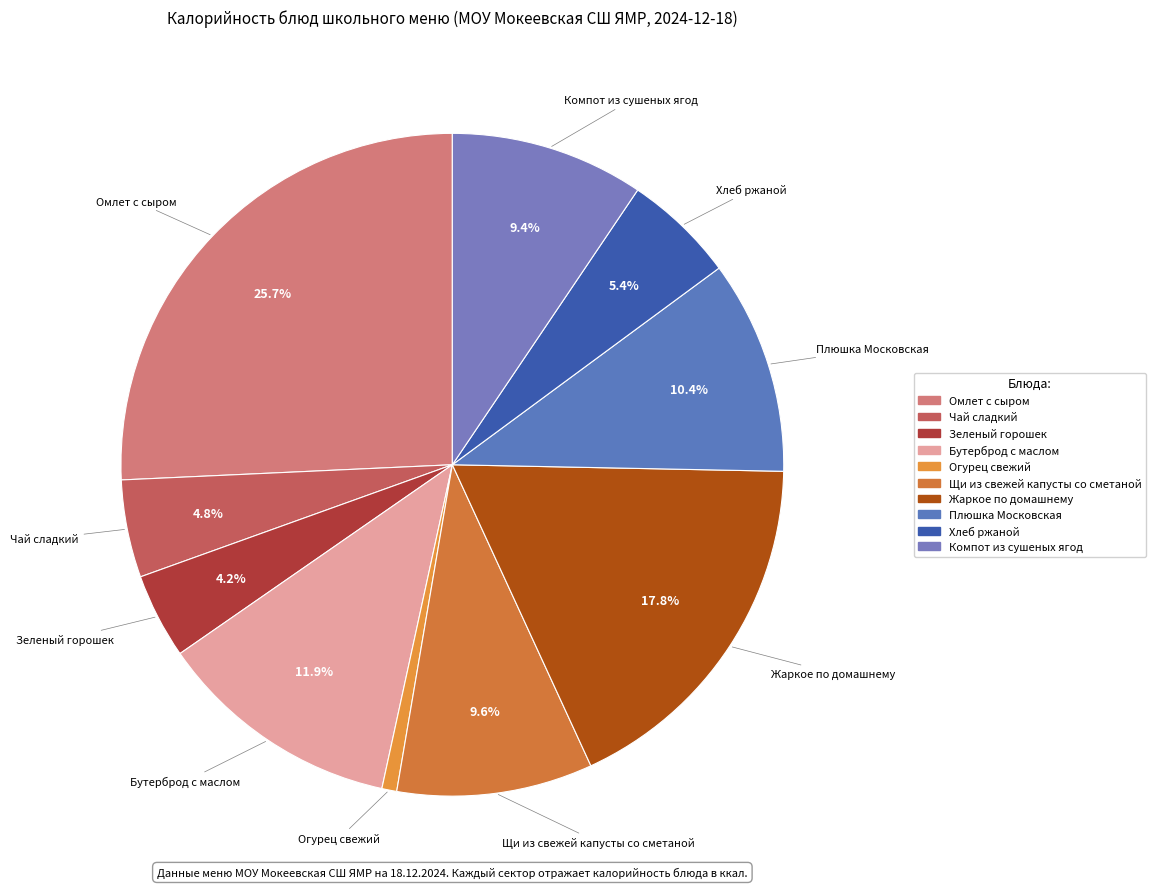

Count the number of slices in the pie.

10